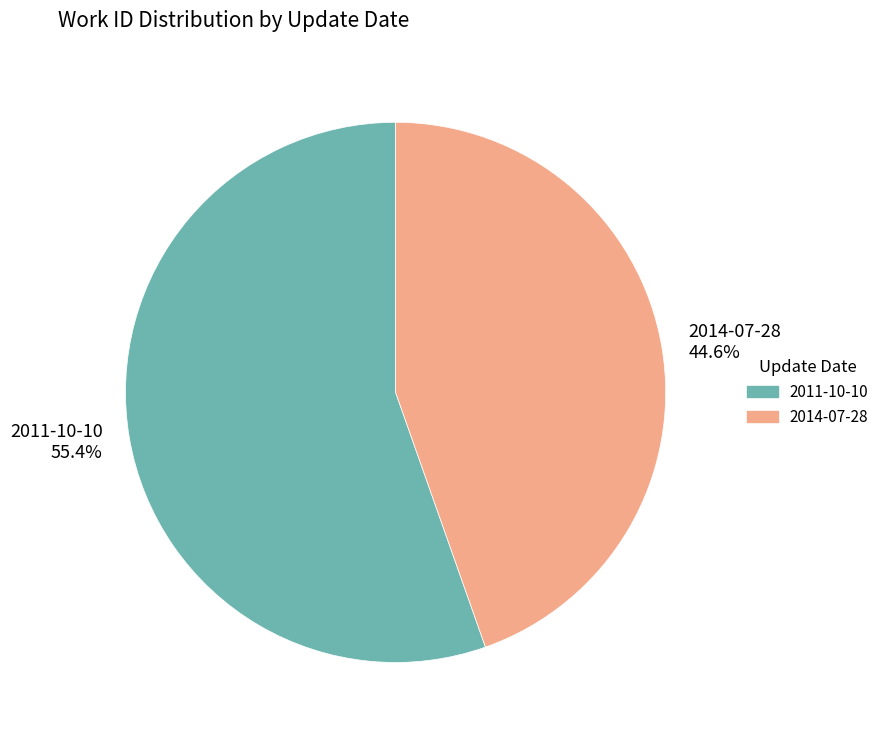

What portion of the pie excludes 2014-07-28?

55.4%